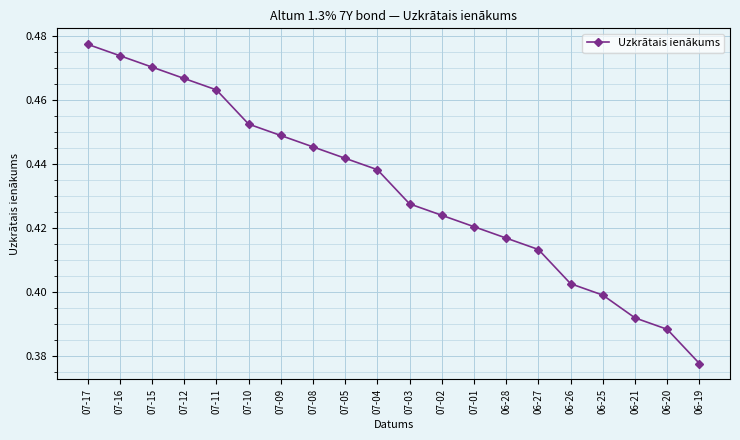

Which label corresponds to the largest value in the chart?

07-17